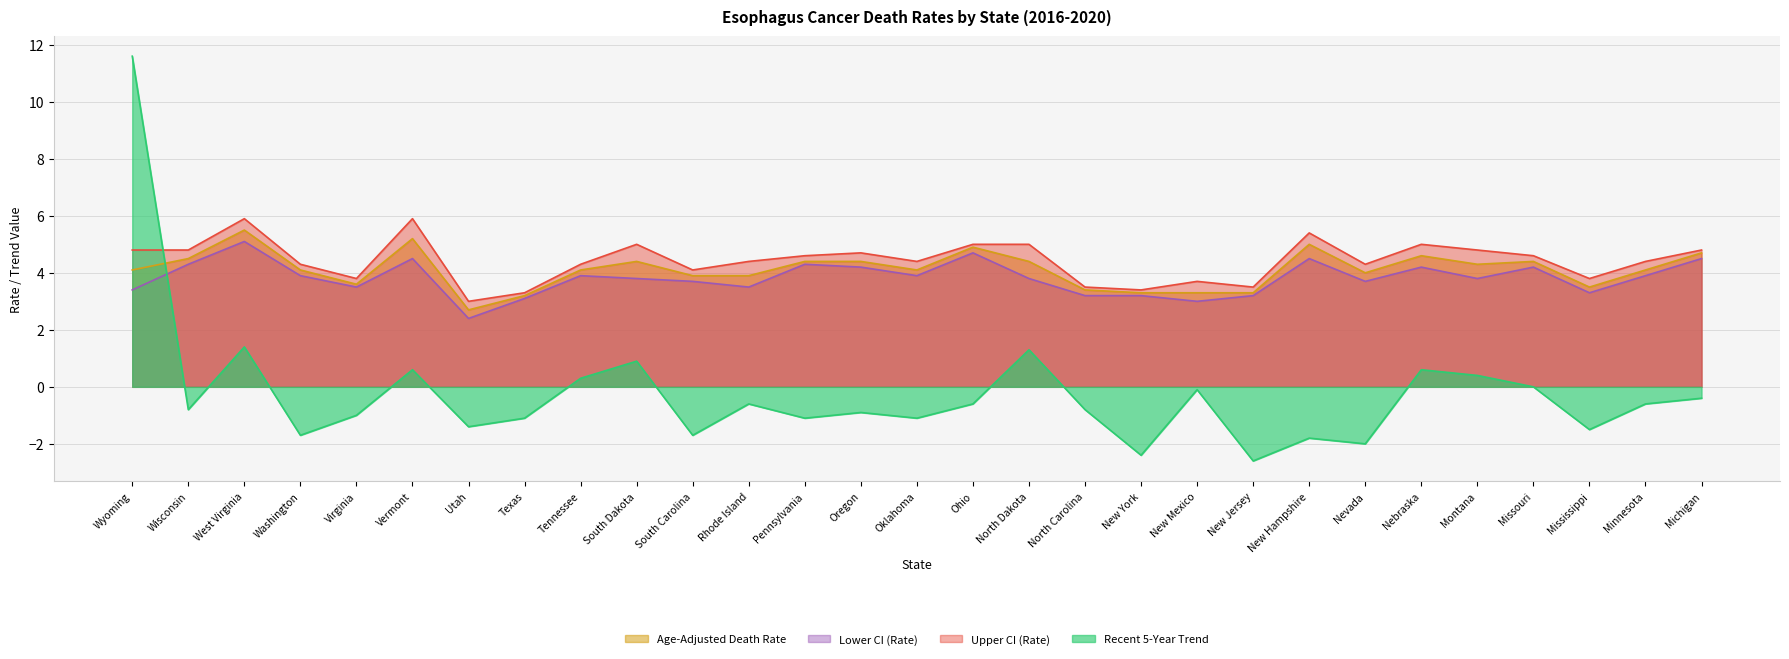

Does the chart have visible grid lines?

Yes